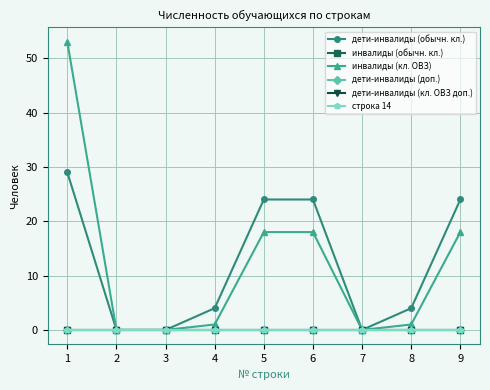

Does the chart have visible grid lines?

Yes